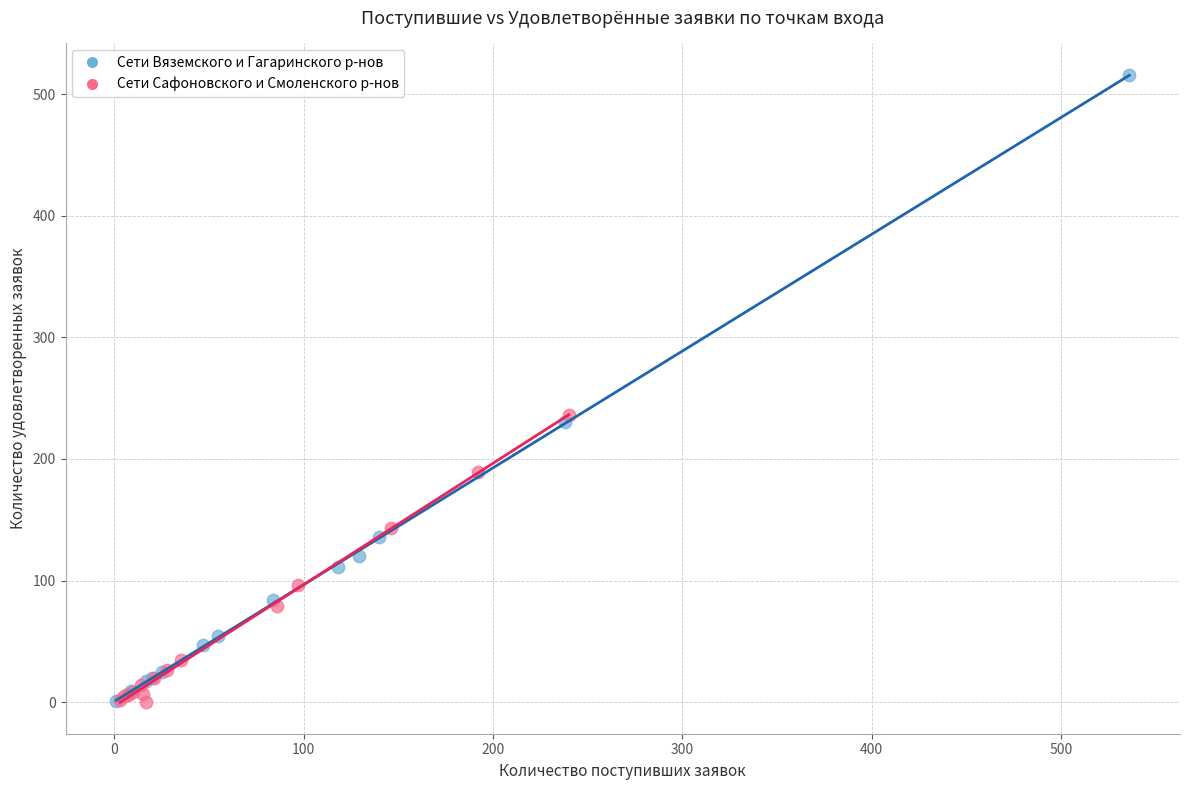

Which series reaches the maximum Y coordinate?

Сети Вяземского и Гагаринского р-нов